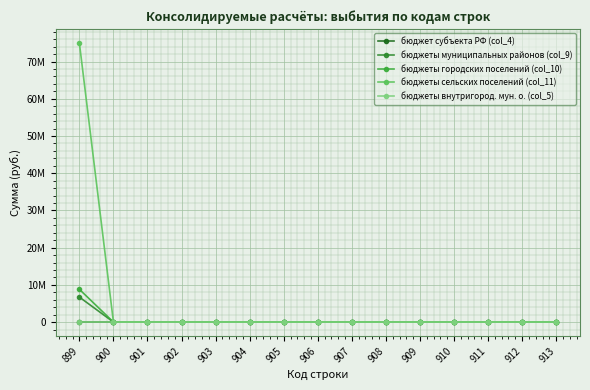

Reading left to right, transcribe all the data shown in this chart.

бюджет субъекта РФ (col_4): 899=0	900=0	901=0	902=0	903=0	904=0	905=0	906=0	907=0	908=0	909=0	910=0	911=0	912=0	913=0
бюджеты муниципальных районов (col_9): 899=6711692	900=0	901=0	902=0	903=0	904=0	905=0	906=0	907=0	908=0	909=0	910=0	911=0	912=0	913=0
бюджеты городских поселений (col_10): 899=8798500	900=0	901=0	902=0	903=0	904=0	905=0	906=0	907=0	908=0	909=0	910=0	911=0	912=0	913=0
бюджеты сельских поселений (col_11): 899=74961425	900=0	901=0	902=0	903=0	904=0	905=0	906=0	907=0	908=0	909=0	910=0	911=0	912=0	913=0
бюджеты внутригород. мун. о. (col_5): 899=0	900=0	901=0	902=0	903=0	904=0	905=0	906=0	907=0	908=0	909=0	910=0	911=0	912=0	913=0